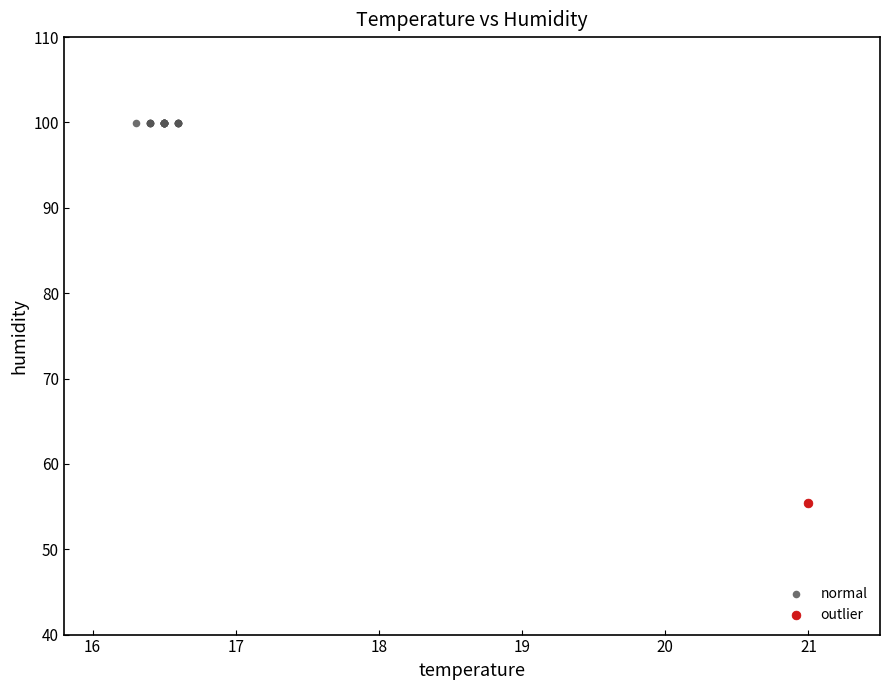

What are all the series names shown in the legend?

normal, outlier